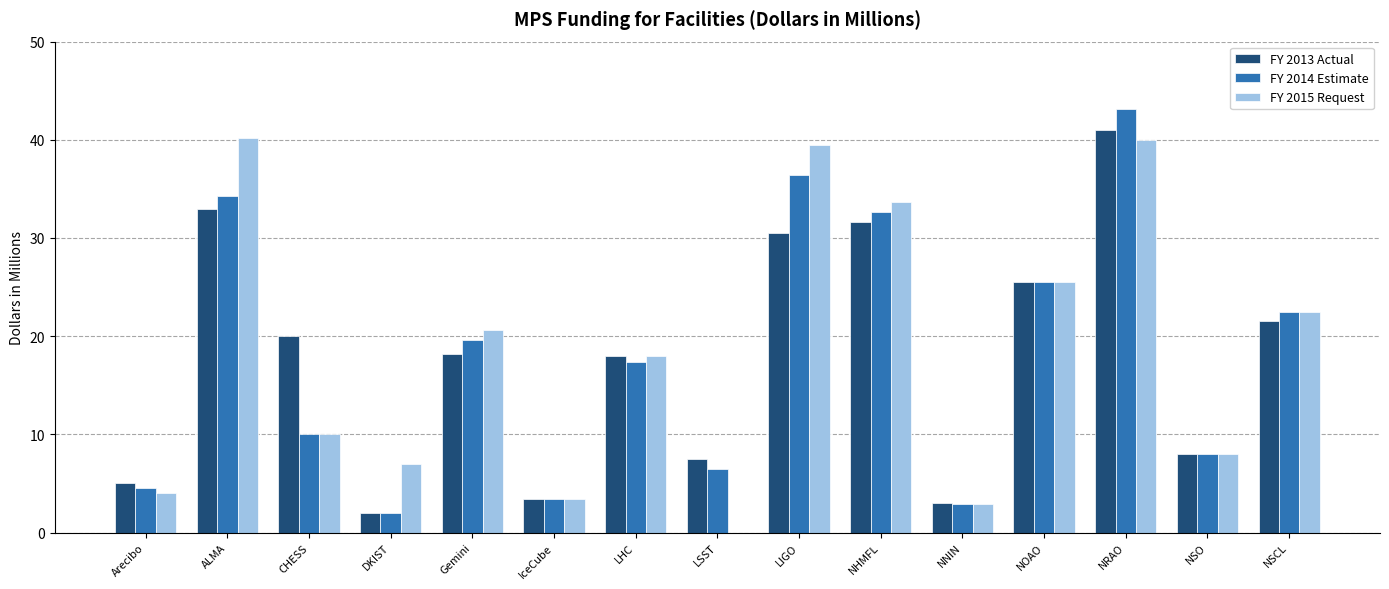

What is the sum of the FY 2015 Request values at Gemini and NSCL?

43.1